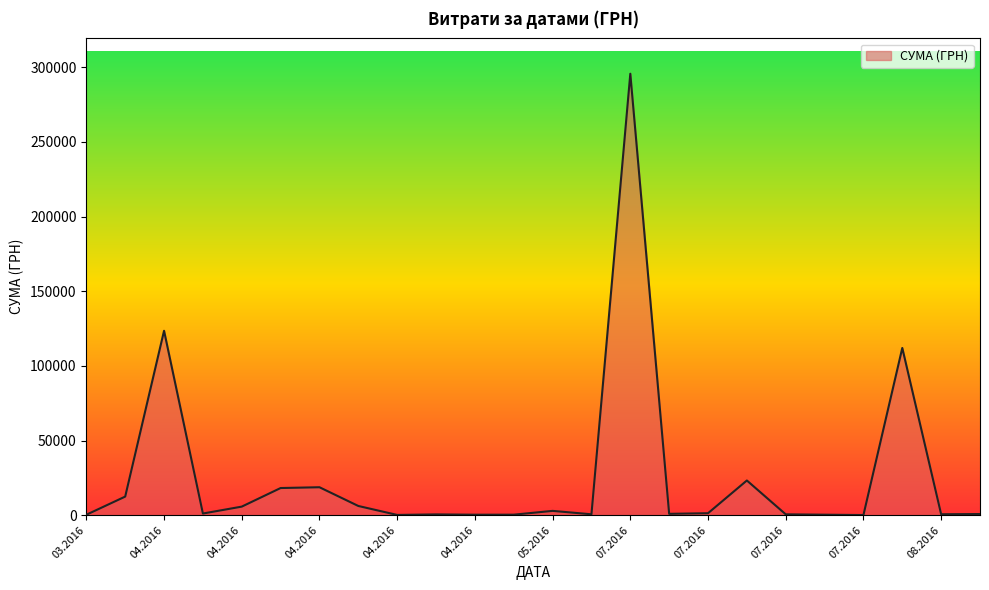

What is the difference between the maximum and minimum values?

295540.8